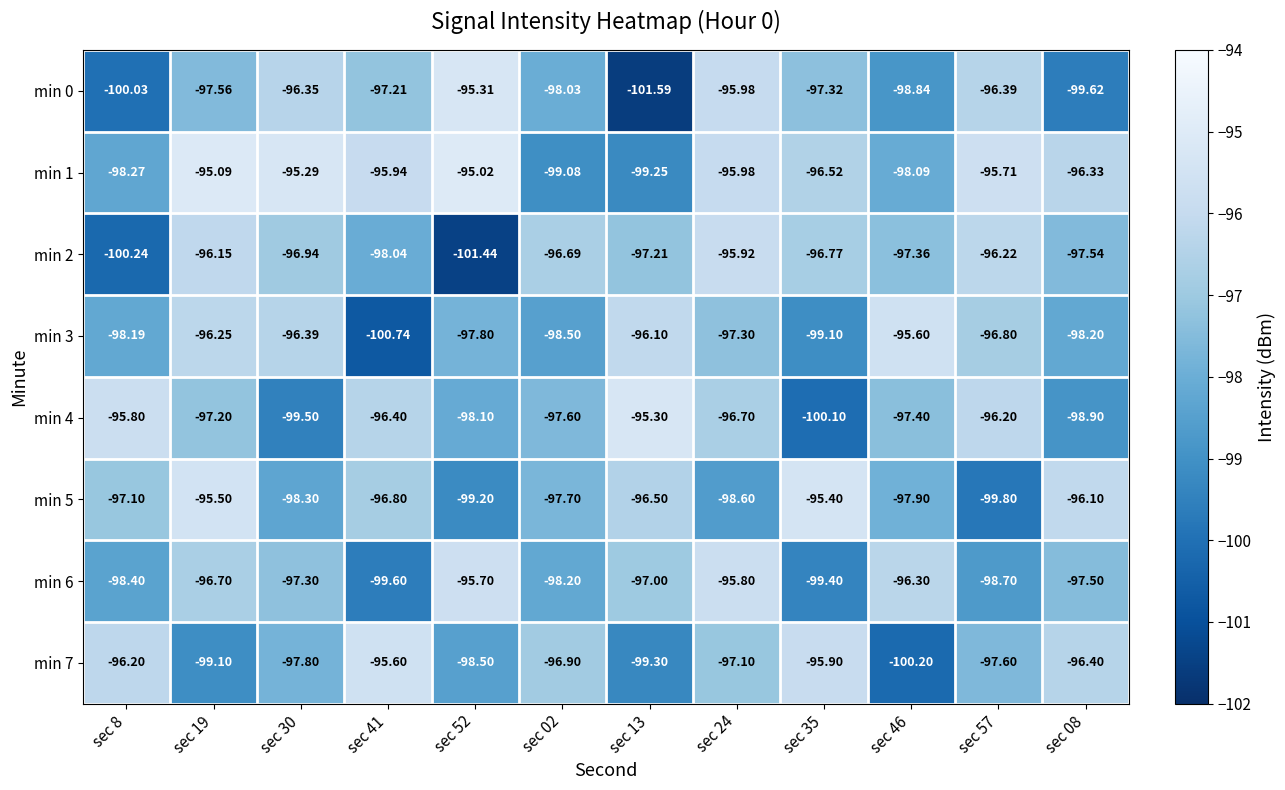

Is the value of min 3 at sec 24 greater than the value of min 5 at sec 19?

No